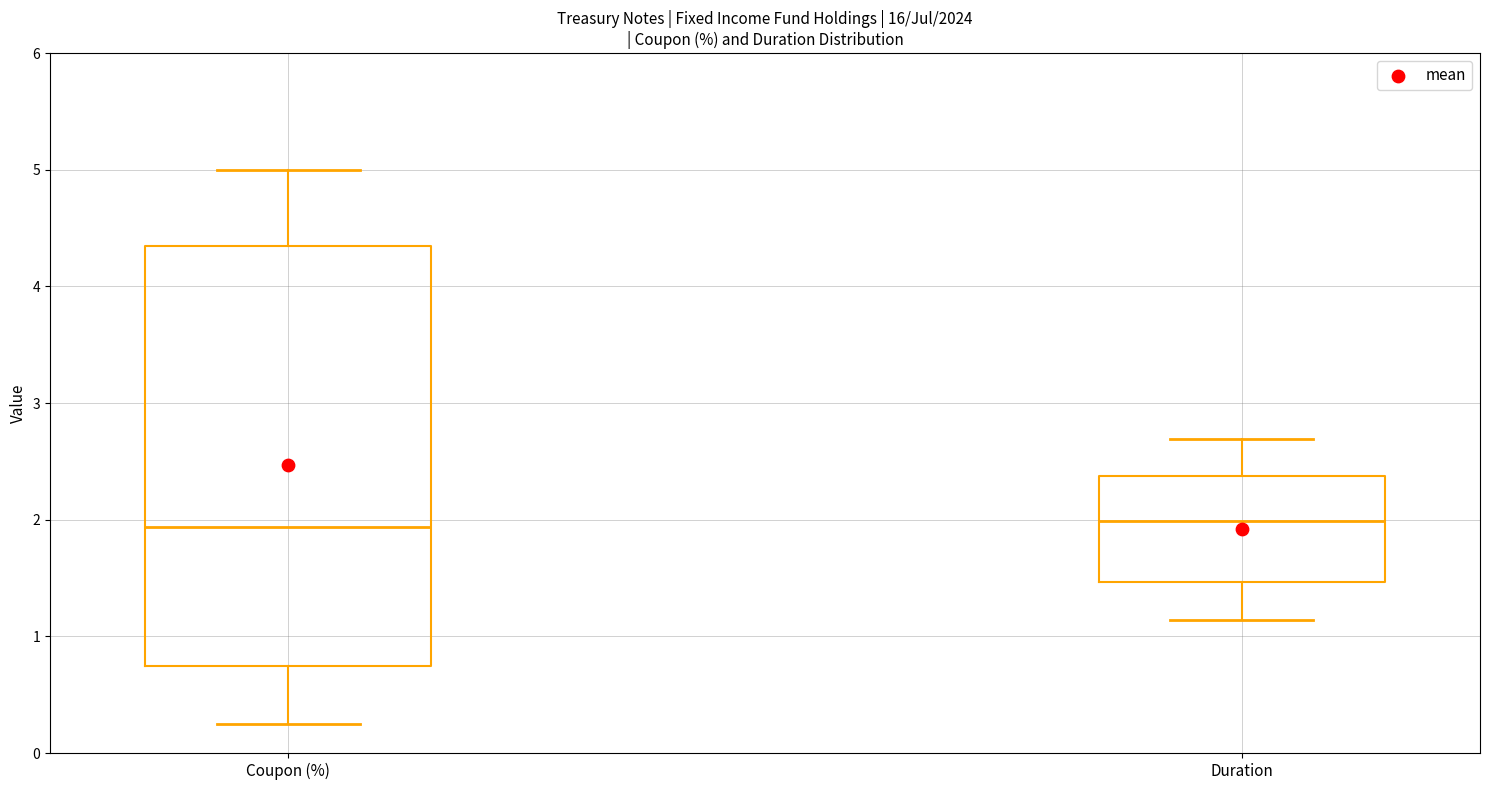

Reading left to right, read every box against the y-axis: the position of its median line, the range the box covers, and the ends of its whiskers. The values are not printed on the chart, so give them approximately, as read against the axis.

Coupon (%): median 1.9, box 0.8 to 4.3, whiskers 0.3 to 5.0
Duration: median 2.0, box 1.5 to 2.4, whiskers 1.1 to 2.7